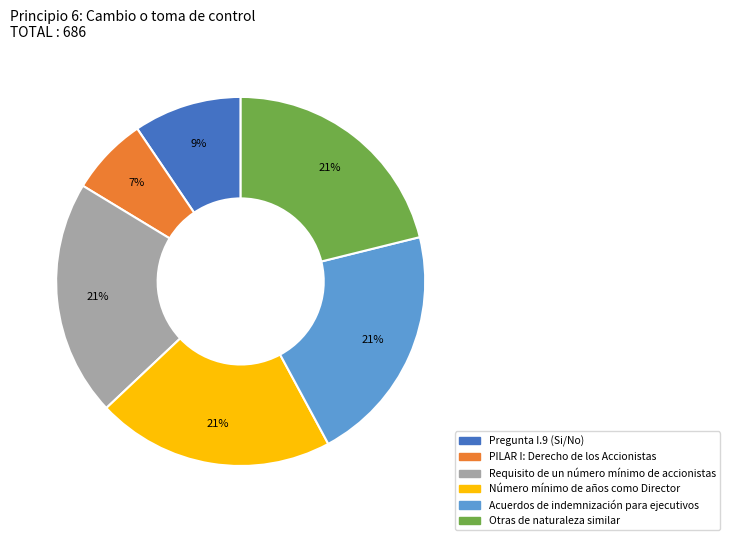

Count the number of slices in the pie.

6